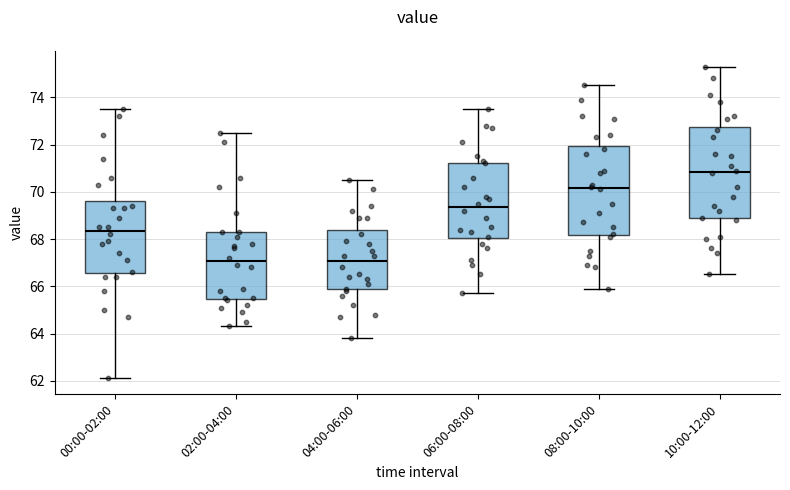

Which box's median line is the highest?

10:00-12:00